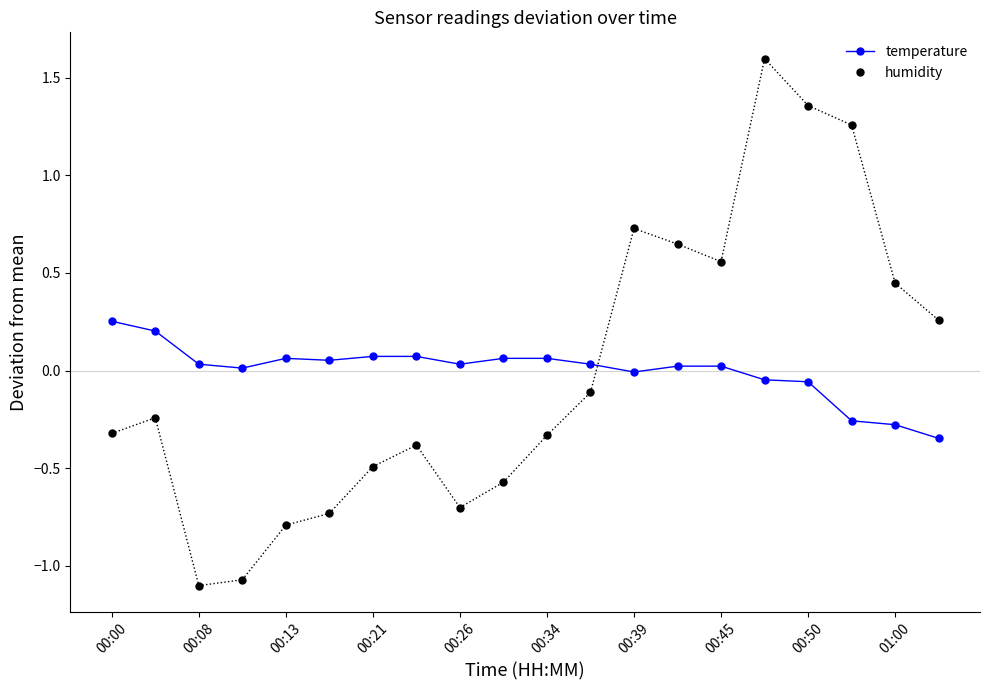

Which series has the largest range (max minus min)?

humidity